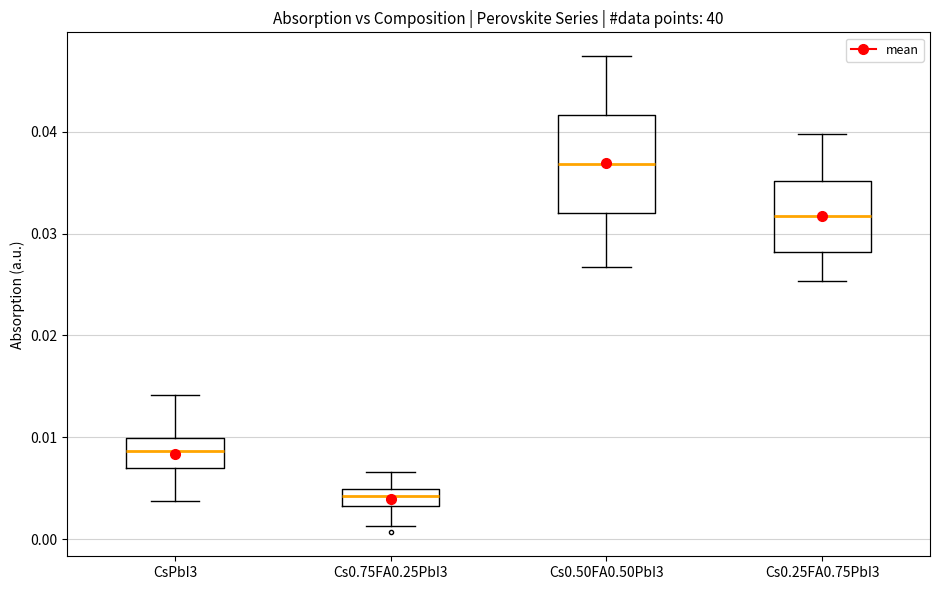

Comparing the boxes themselves (not the whiskers), which one is the tallest?

Cs0.50FA0.50PbI3